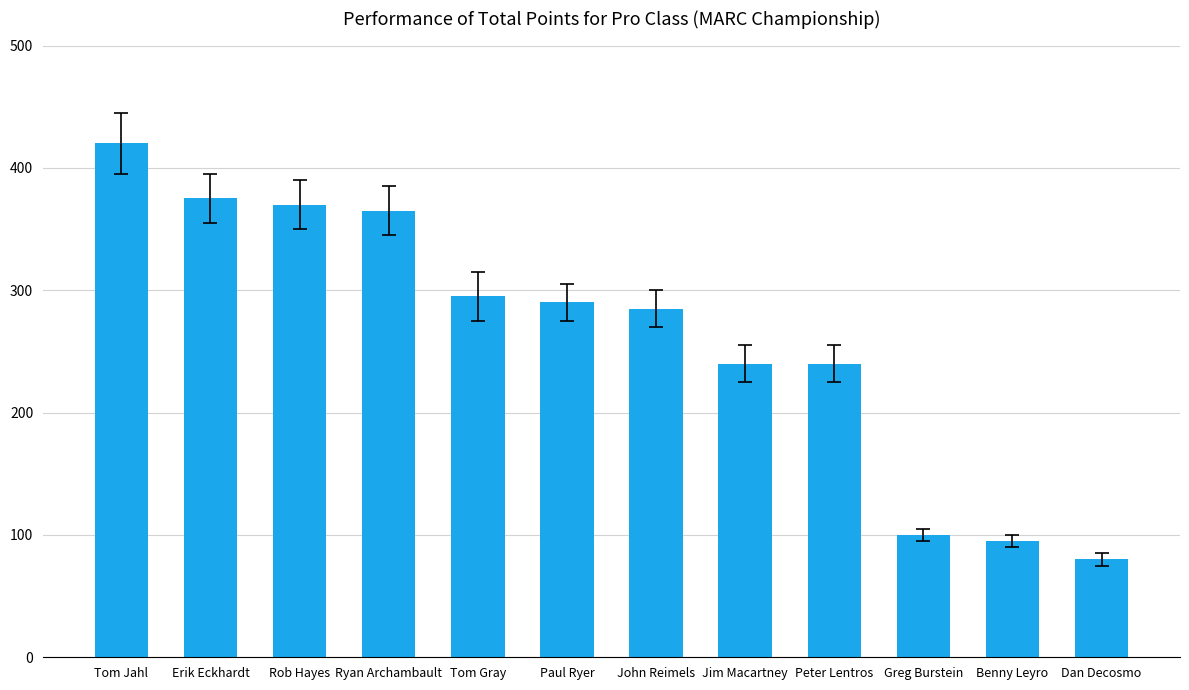

What is the label of the 3rd bar from the right?

Greg Burstein